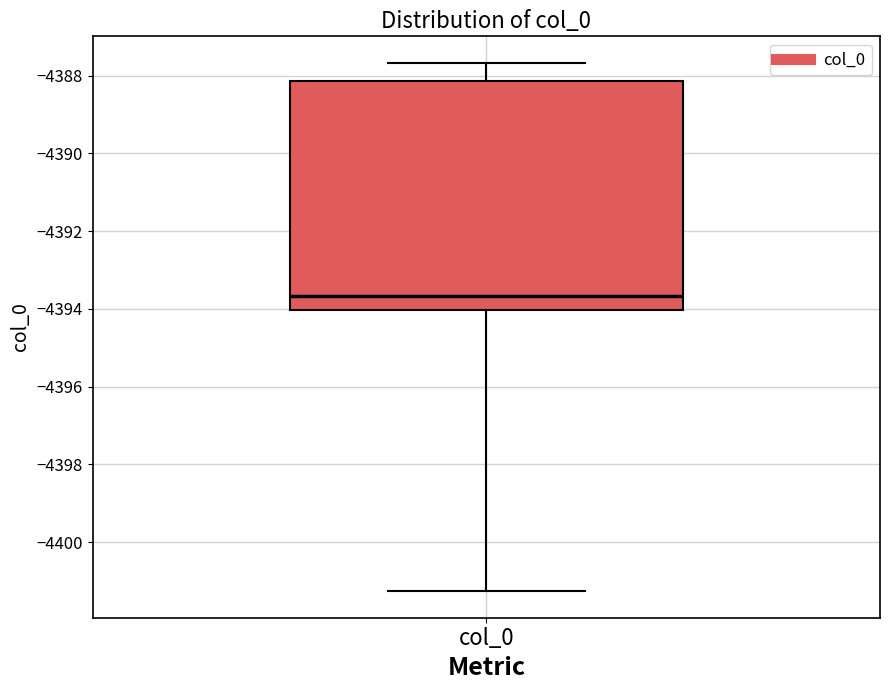

Where is the upper edge of the box for col_0 on the y-axis? The values are not printed on the chart, so give them approximately, as read against the axis.

-4388.2